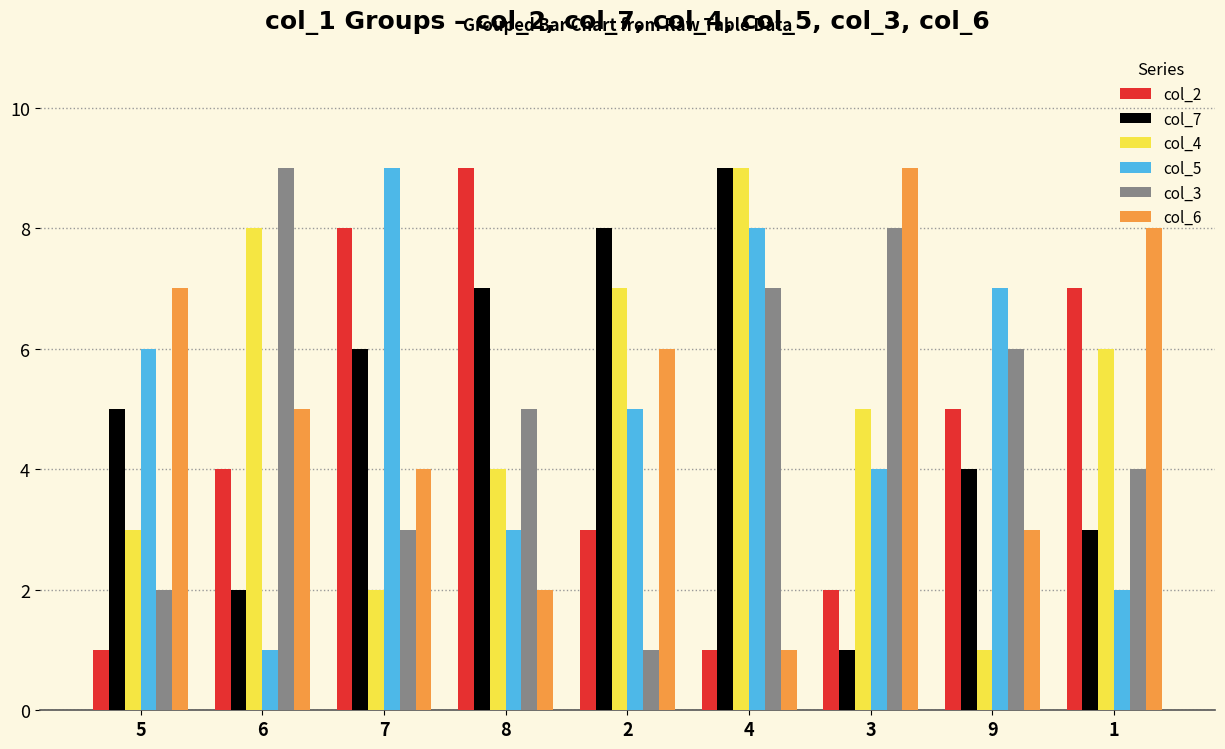

Reading left to right, list all the values displayed in this chart.

col_2: 1	4	8	9	3	1	2	5	7
col_7: 5	2	6	7	8	9	1	4	3
col_4: 3	8	2	4	7	9	5	1	6
col_5: 6	1	9	3	5	8	4	7	2
col_3: 2	9	3	5	1	7	8	6	4
col_6: 7	5	4	2	6	1	9	3	8